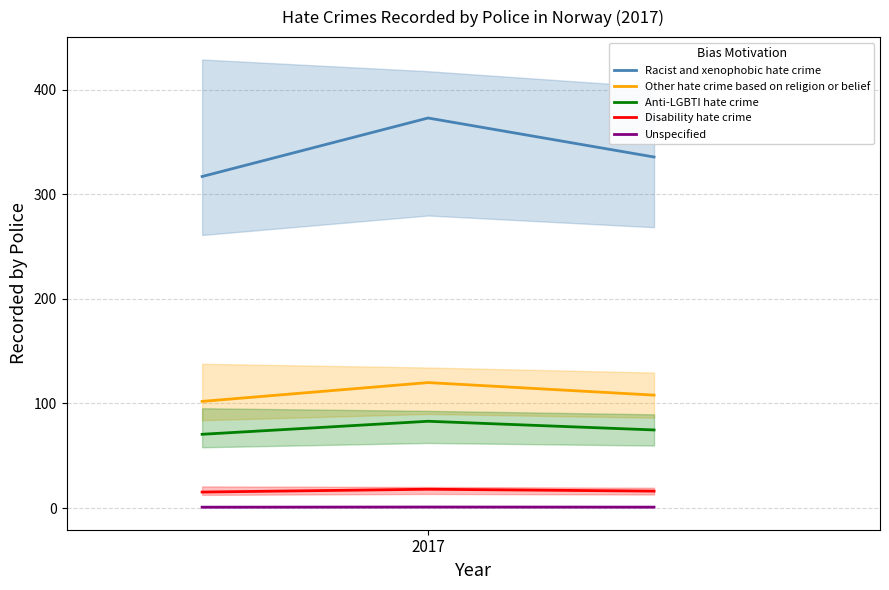

What is the highest value of the Anti-LGBTI hate crime series?

83.0